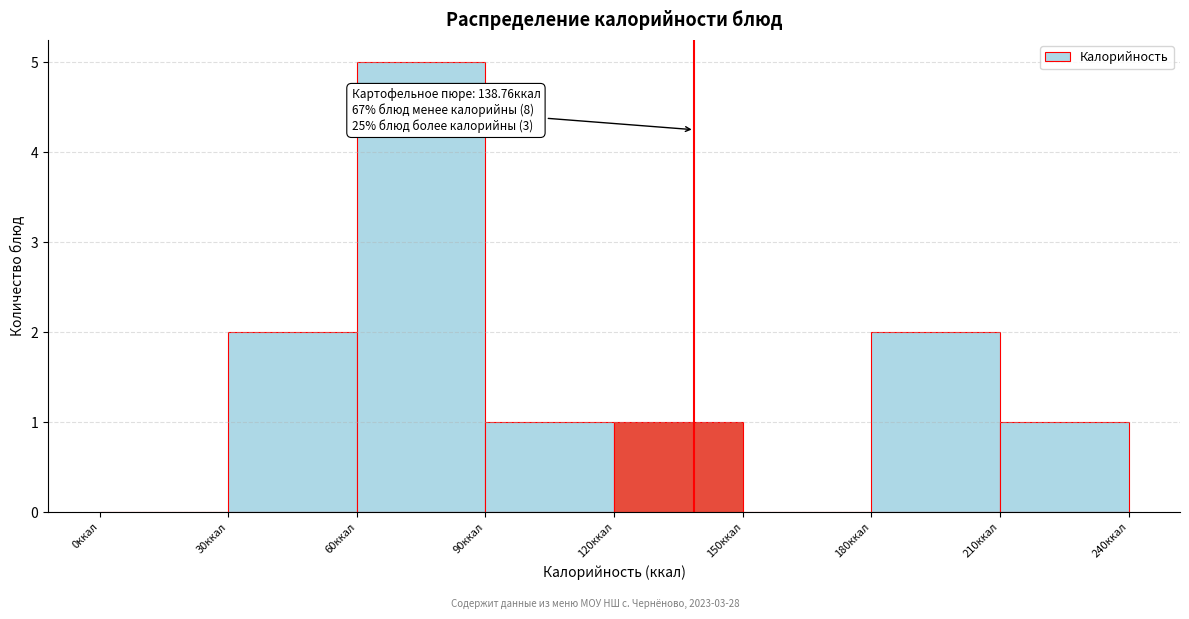

Over which range of the x-axis is the bar tallest?

60 to 90